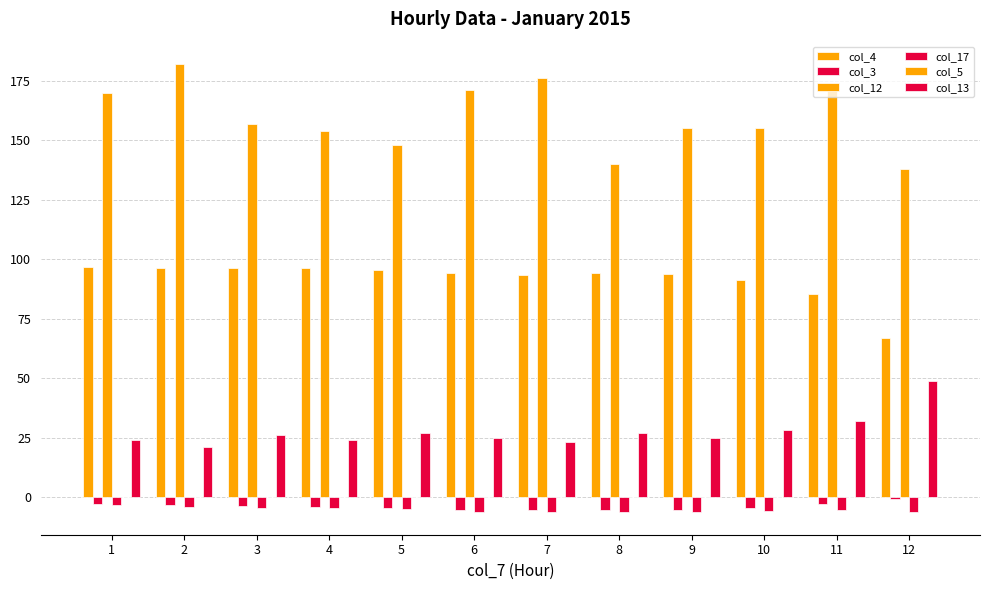

What is the difference between the col_17 values at 4 and 5?

0.6